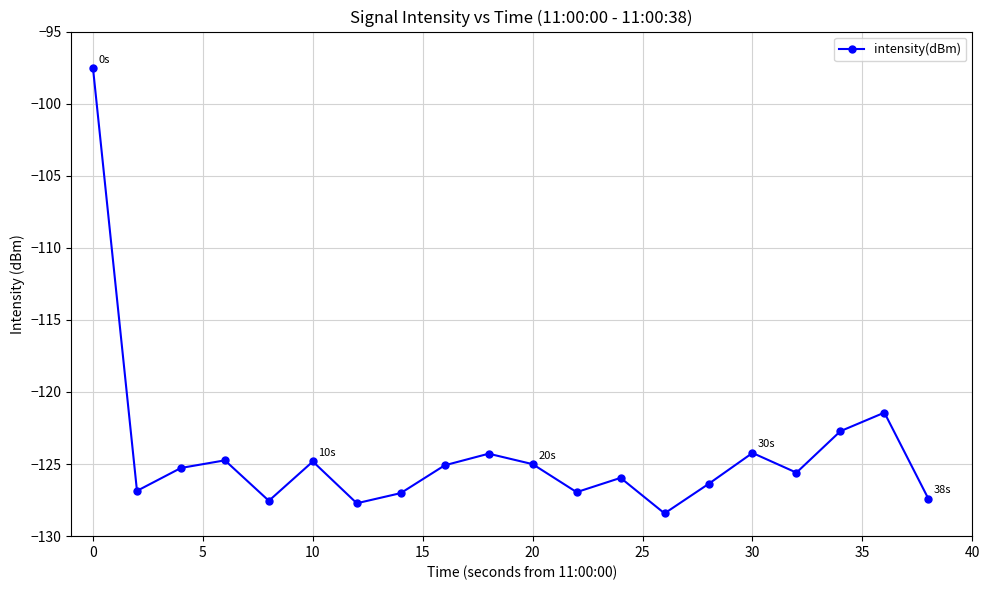

What is the maximum value shown in the chart?

-97.6